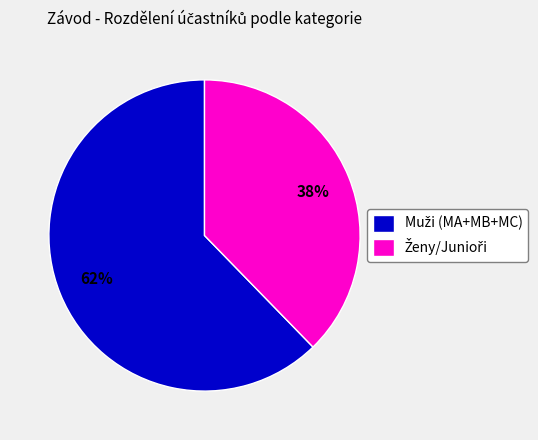

To the nearest percent, what is the average slice percentage?

50%